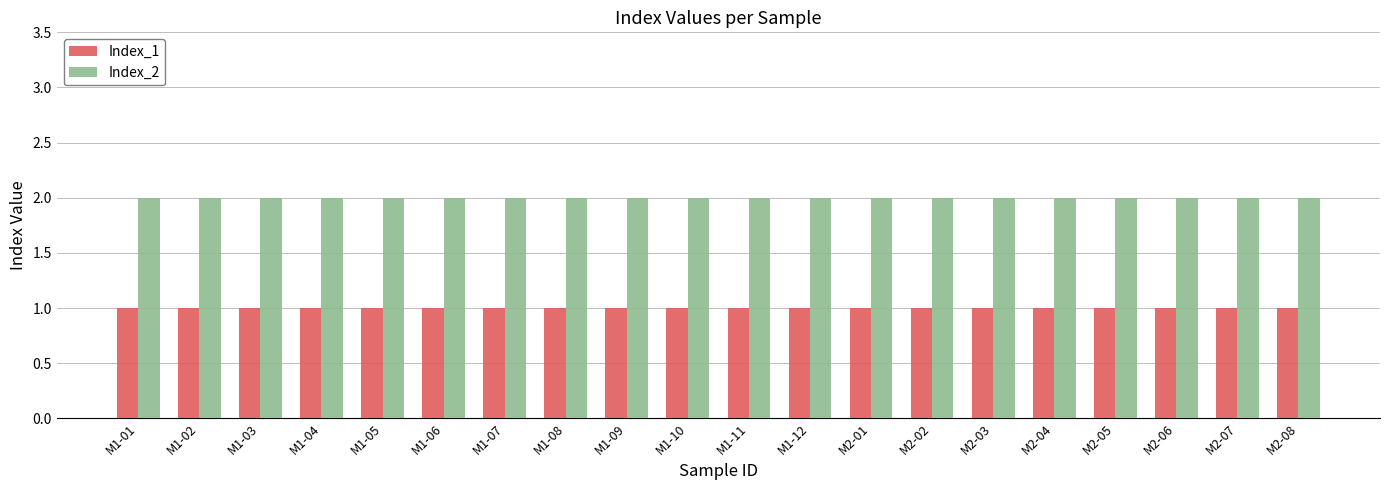

Is it true that Index_1 equals 2 at M1-11?

False